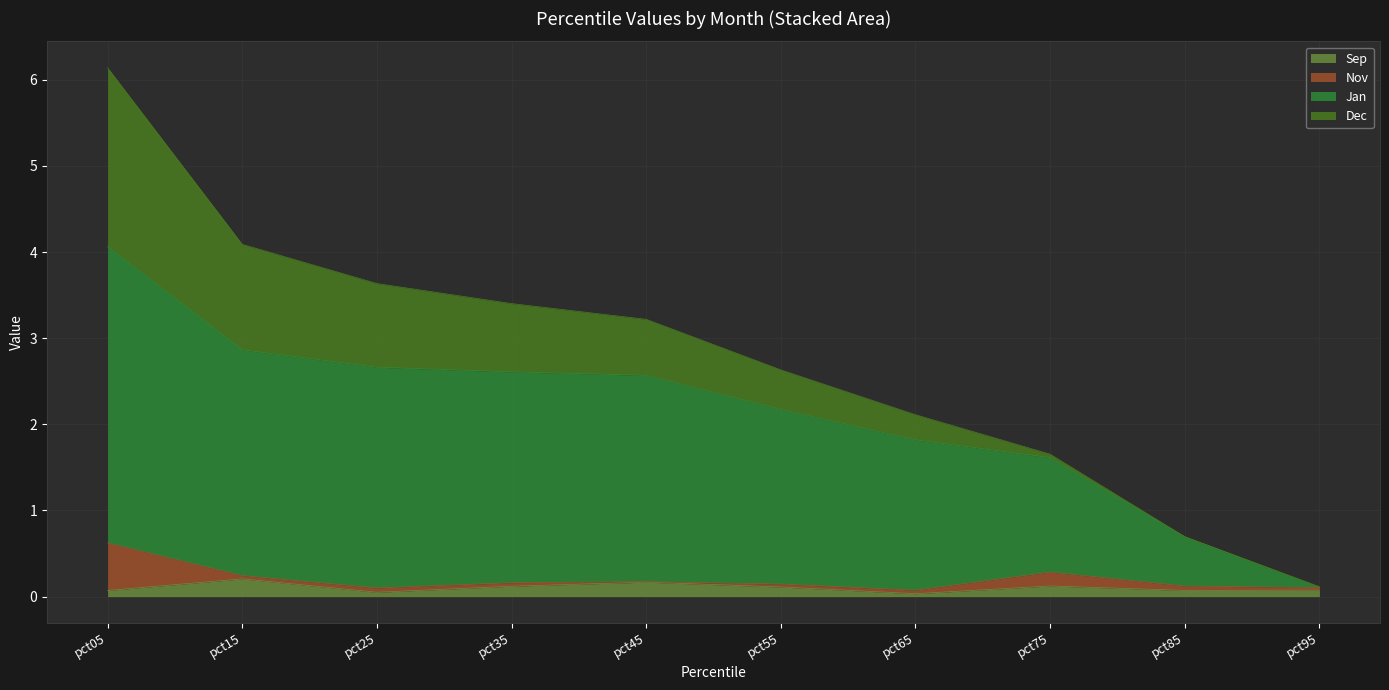

What is the total value across all series at pct15?

4.1